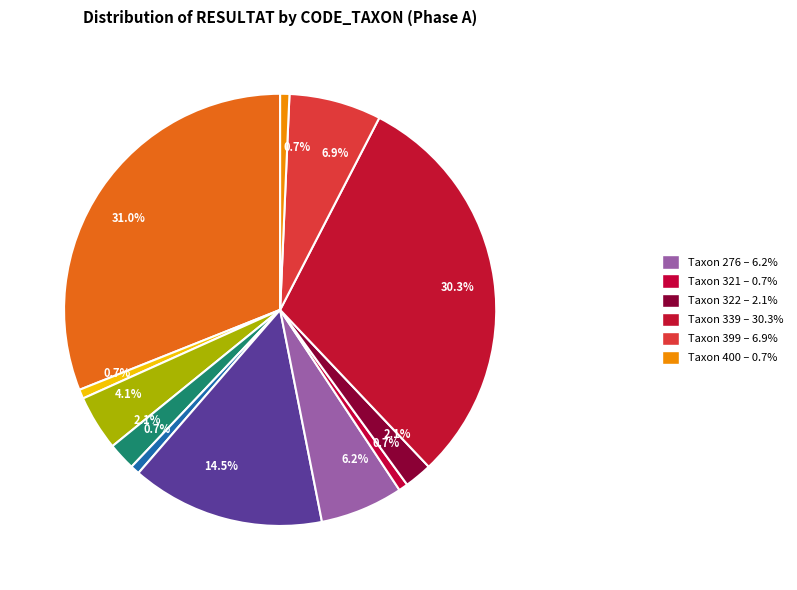

Rank the categories by value from highest to lowest.

26, 339, 268, 399, 276, 66, 69, 322, 46, 110, 321, 400